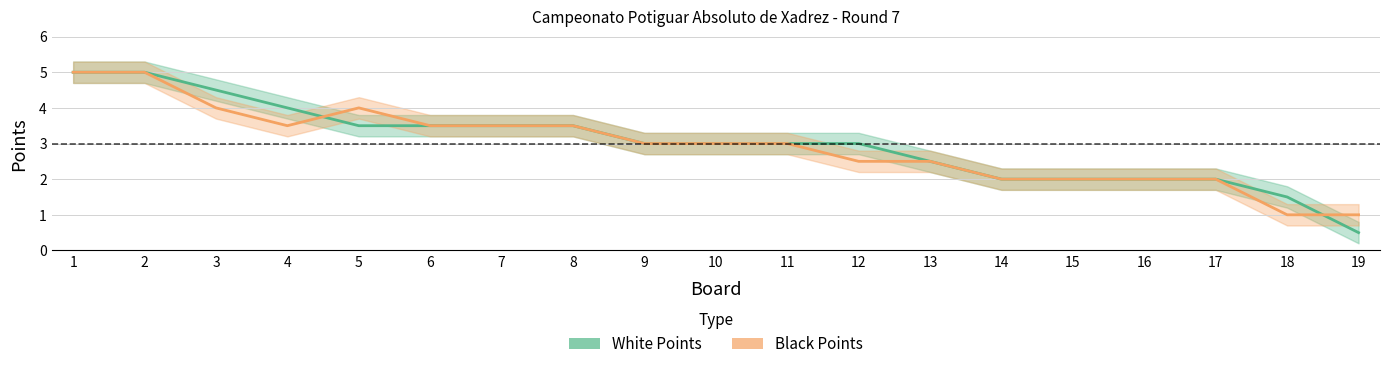

Reading left to right, extract all data points from this chart.

White Points: 5.0	5.0	4.5	4.0	3.5	3.5	3.5	3.5	3.0	3.0	3.0	3.0	2.5	2.0	2.0	2.0	2.0	1.5	0.5
Black Points: 5.0	5.0	4.0	3.5	4.0	3.5	3.5	3.5	3.0	3.0	3.0	2.5	2.5	2.0	2.0	2.0	2.0	1.0	1.0